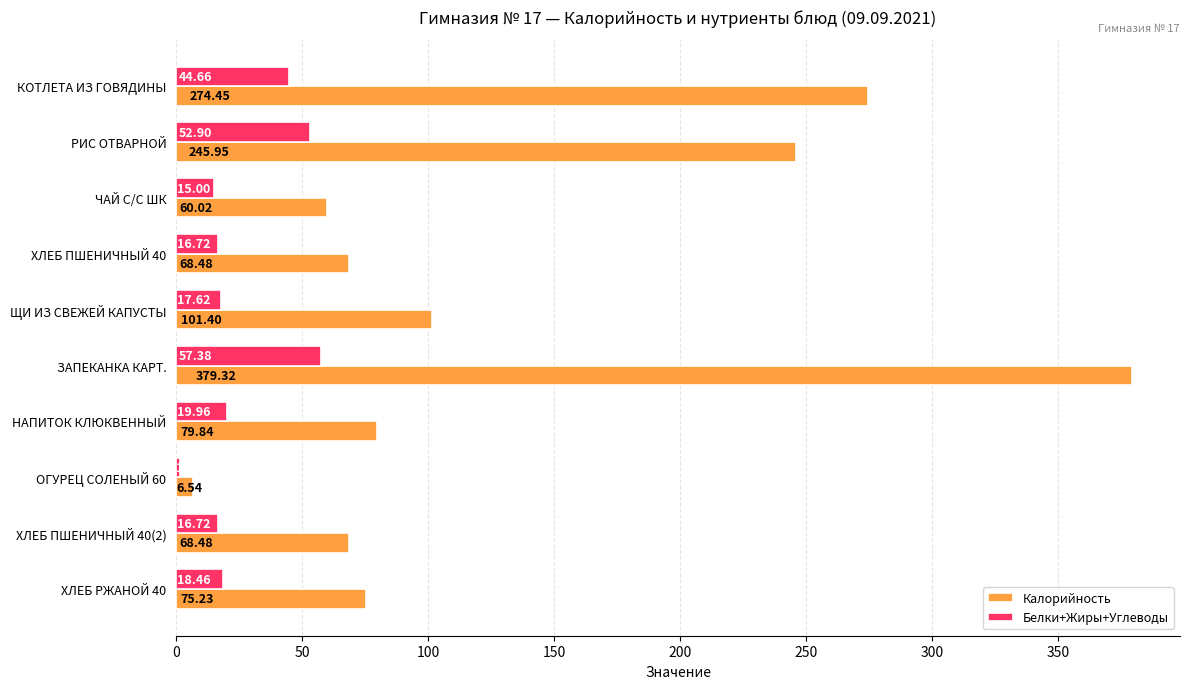

Where is Калорийность nearest to the value 192?

РИС ОТВАРНОЙ